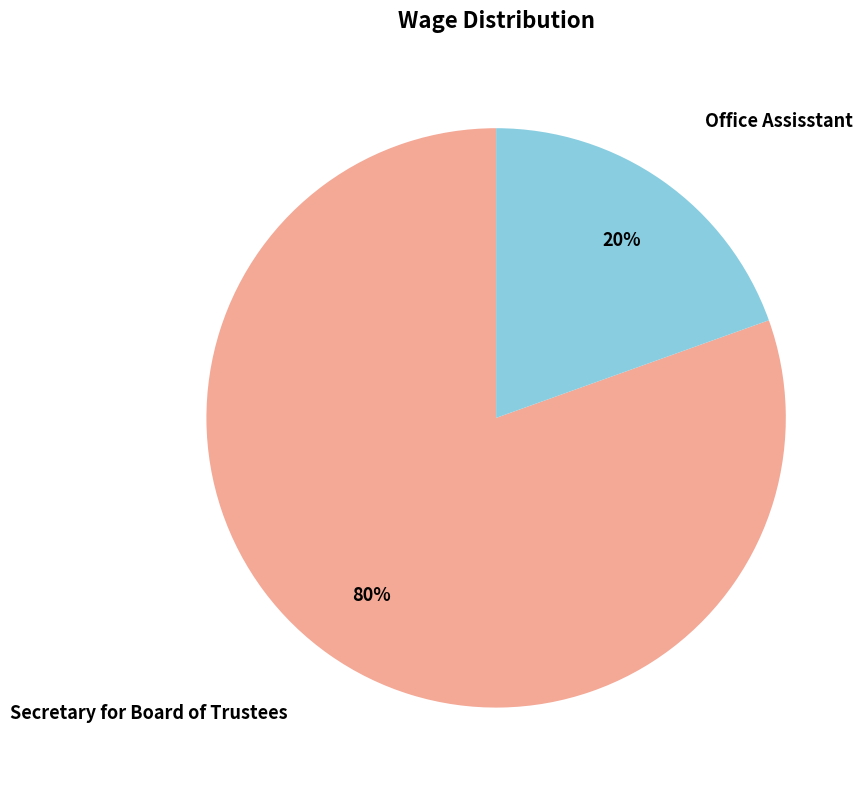

Which slice is the smallest?

Office Assisstant